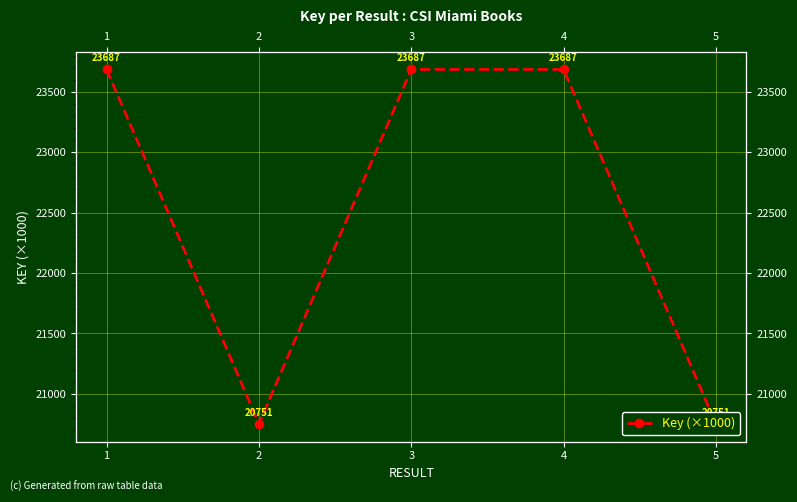

How many values exceed 23686?

3